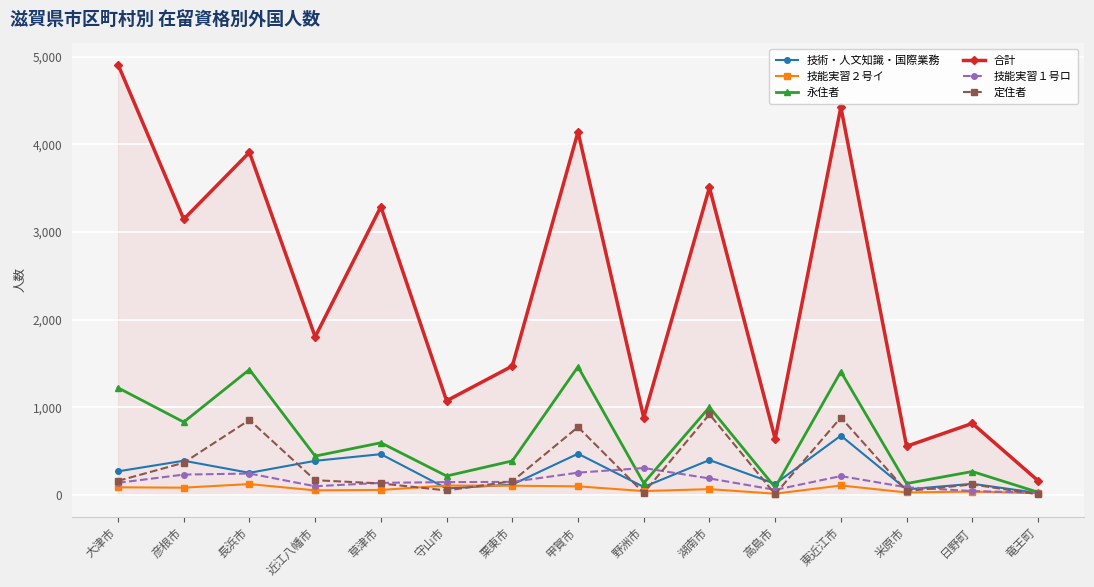

What is the sum of the 技能実習１号ロ values at 栗東市 and 日野町?

195